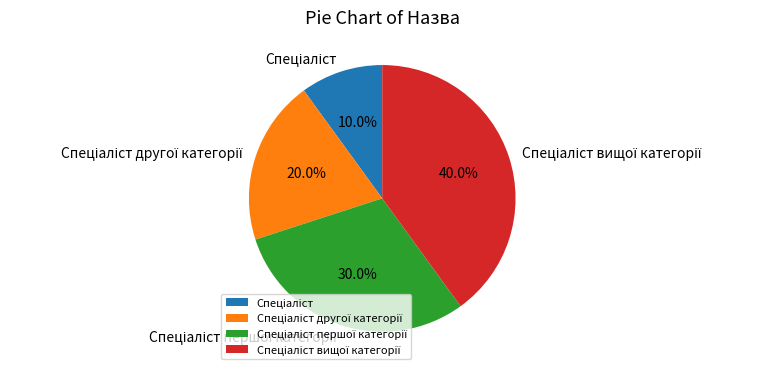

Is there a majority slice in this chart?

No